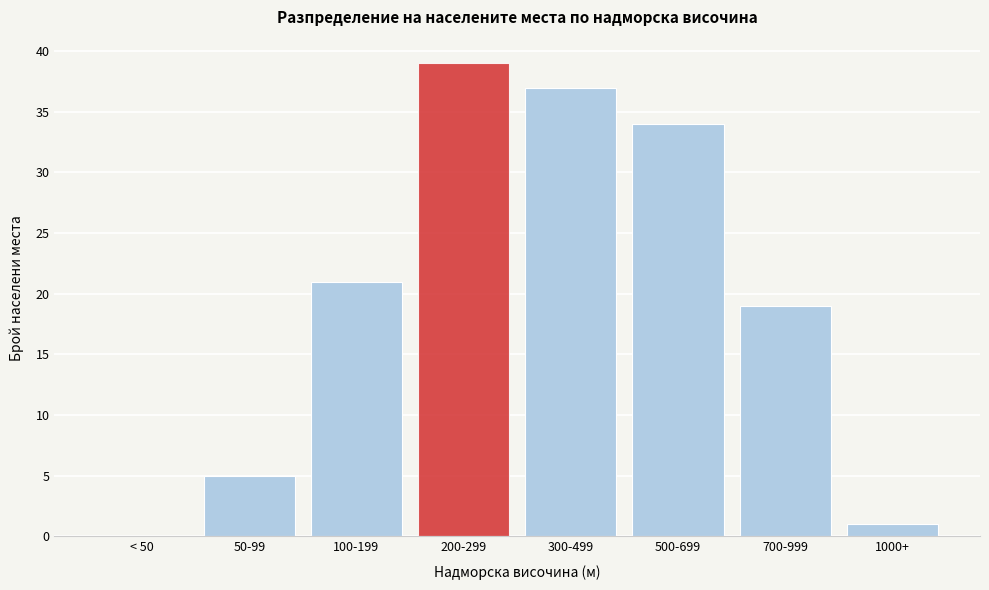

Reading right to left, extract all data points from this chart.

1000+=1	700-999=19	500-699=34	300-499=37	200-299=39	100-199=21	50-99=5	< 50=0